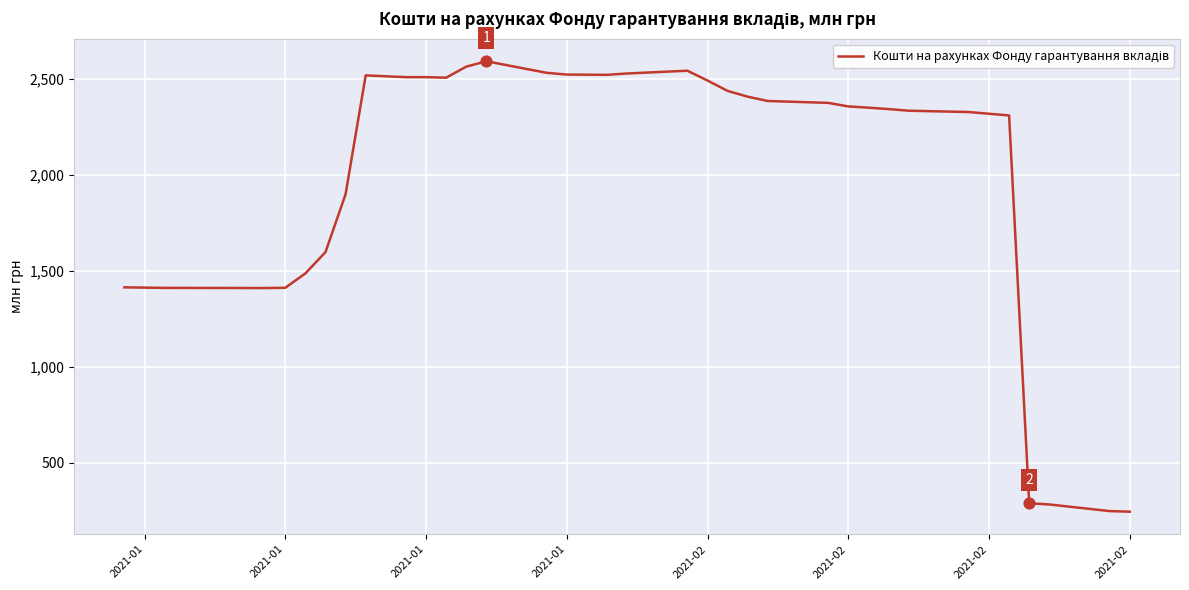

What is the smallest value displayed?

245.9